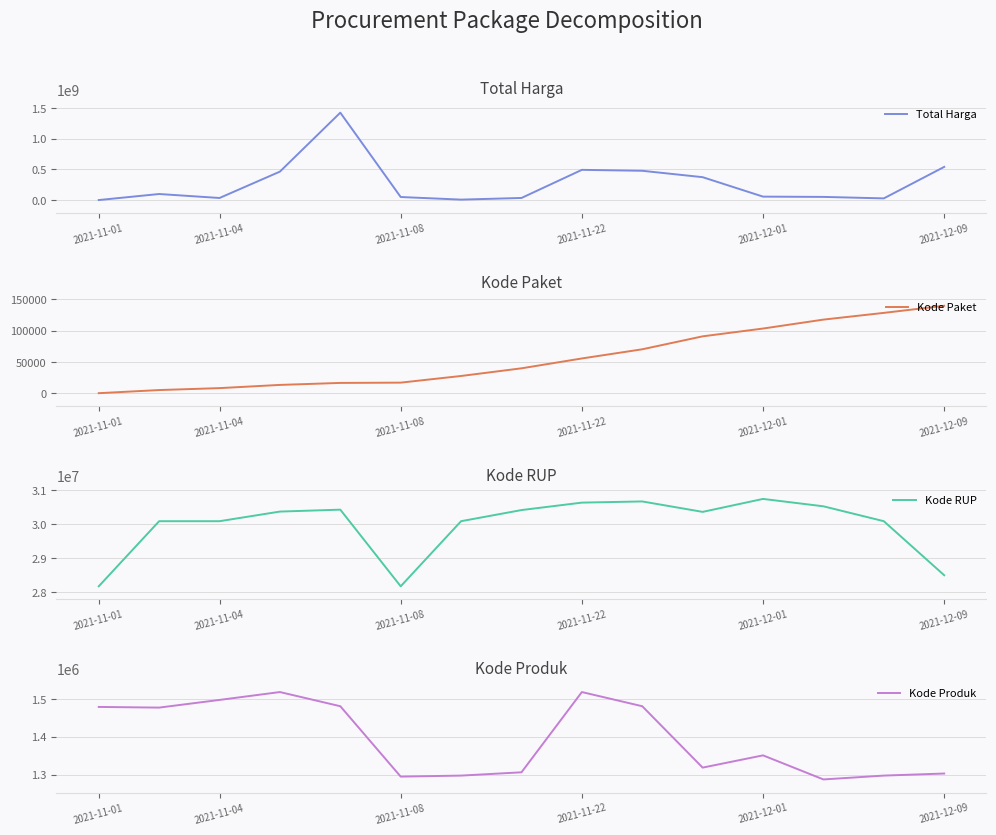

After their last crossing, which series has the higher values: Total Harga or Kode Produk?

Total Harga